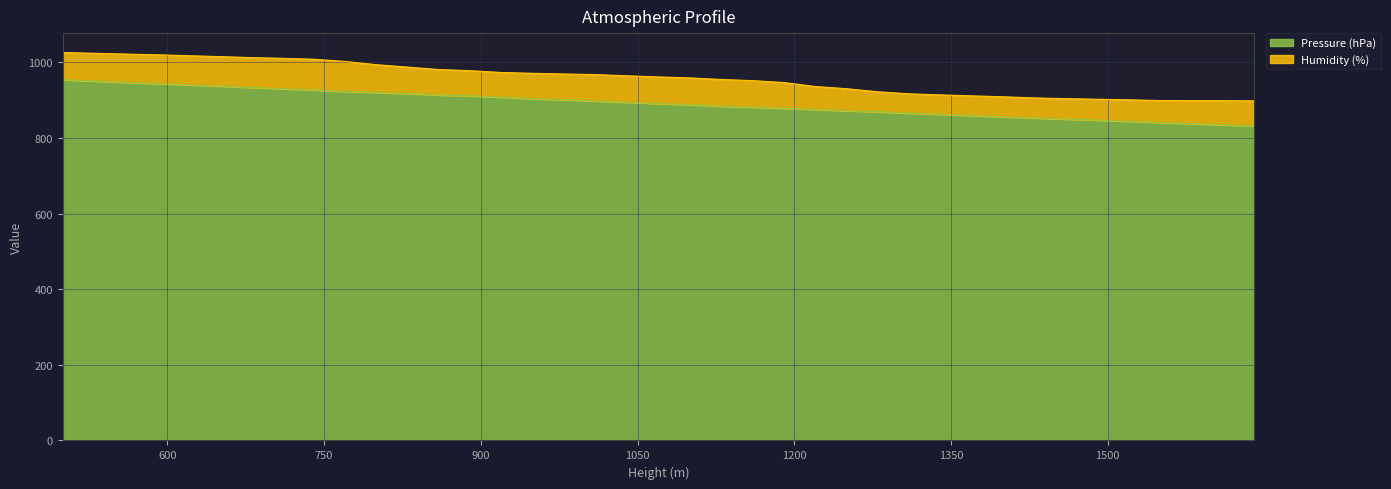

What is the sum of the values at 800 and 1310?

1786.6